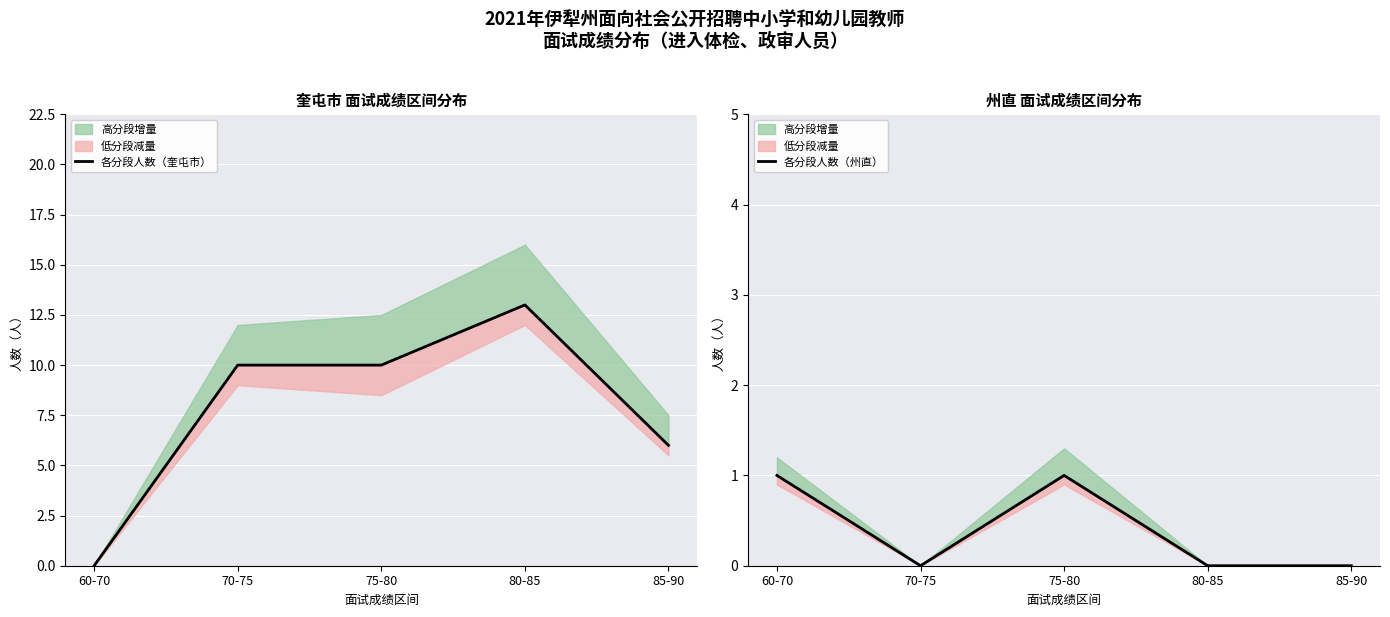

Between which two adjacent categories do 各分段人数（州直） and 各分段人数（奎屯市） first intersect?

60-70 and 70-75